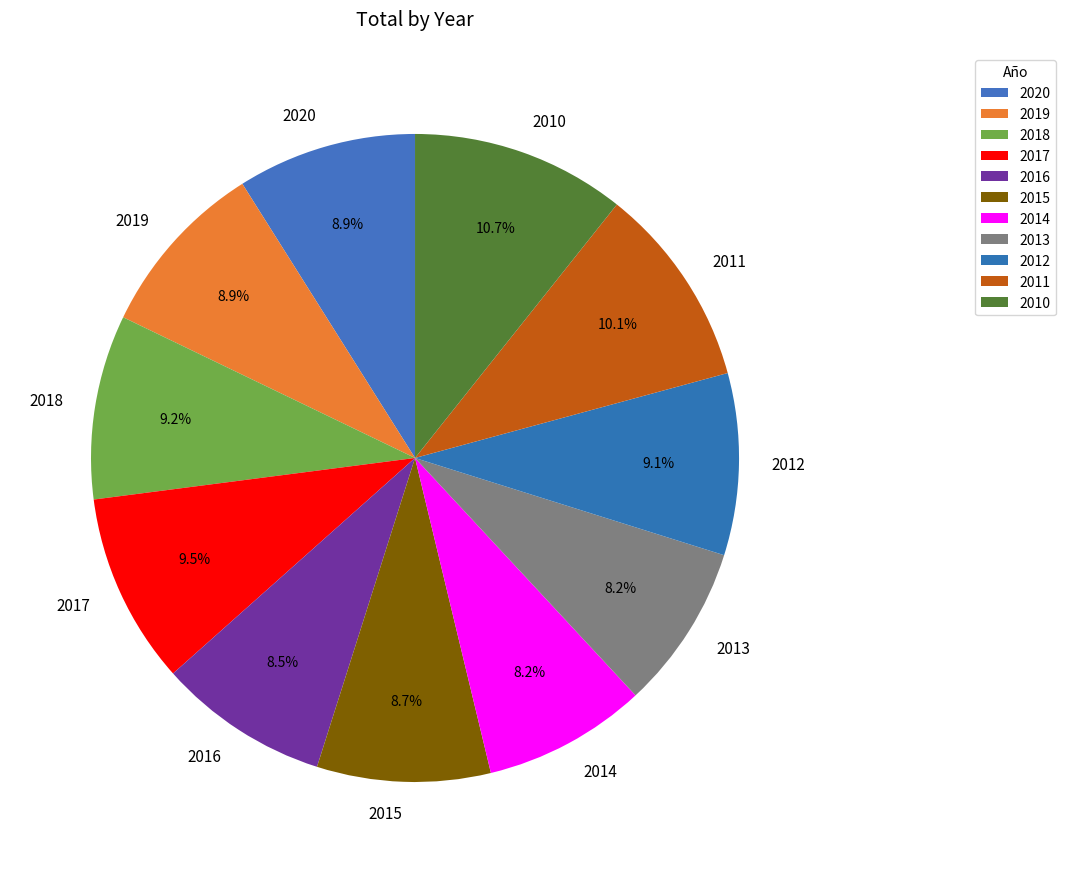

What is the largest slice in the pie chart?

2010